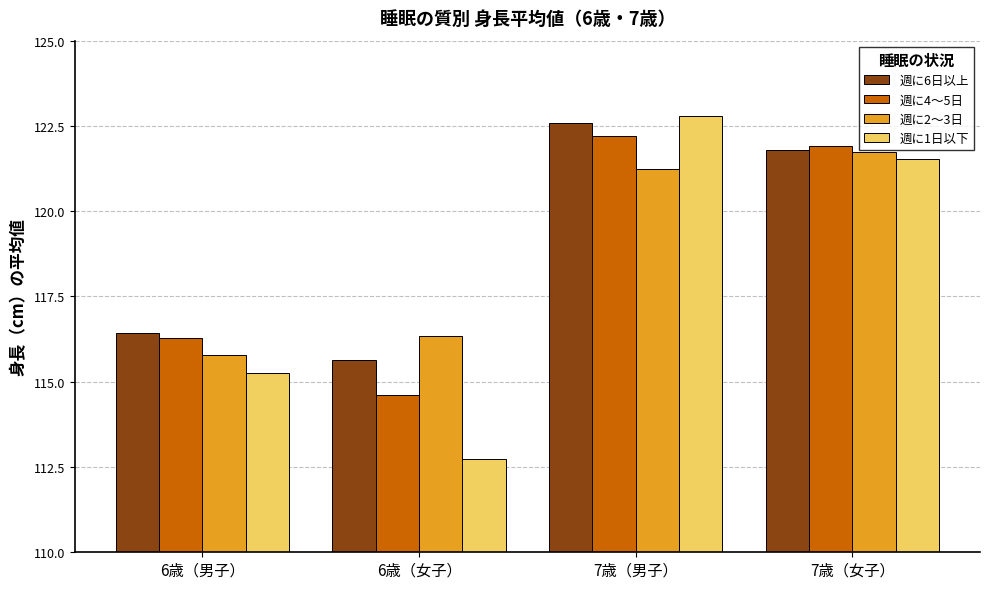

Read the 週に2～3日 value at 6歳（男子）.

115.8